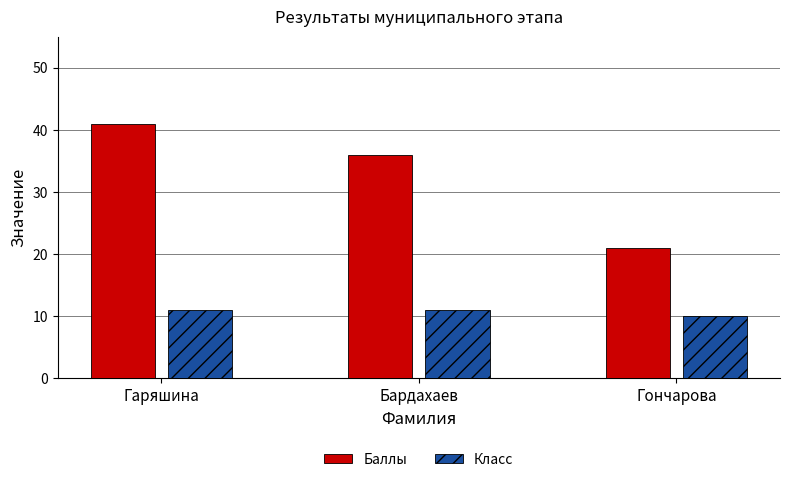

Does the chart contain stacked bars?

No